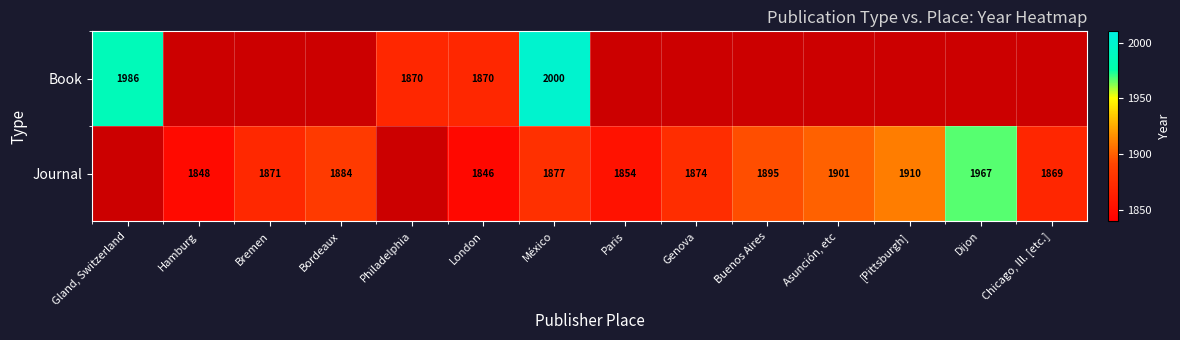

At how many categories does at least one series exceed 1936?

3